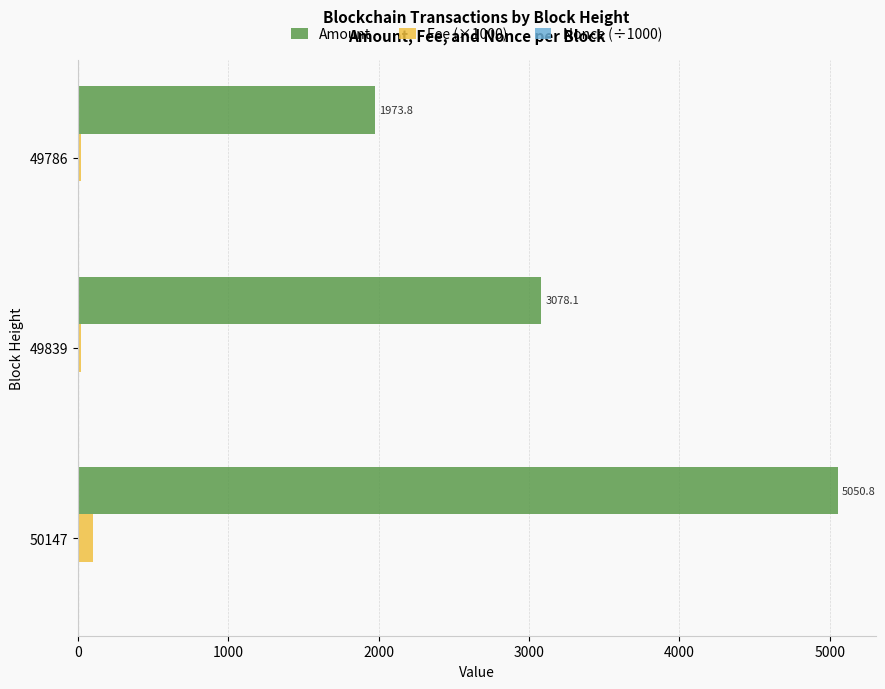

Which series changed the most between 50147 and 49786?

Amount